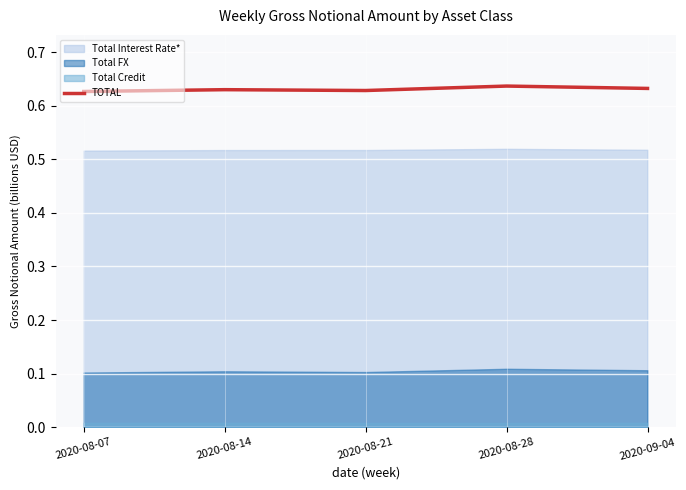

List the labels in order of value, smallest first.

2020-08-07, 2020-08-21, 2020-08-14, 2020-09-04, 2020-08-28